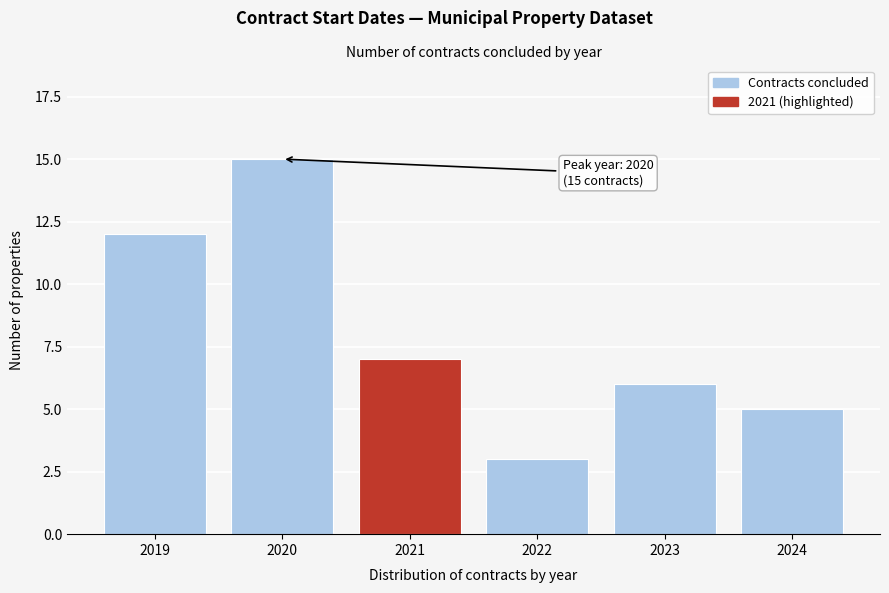

Reading left to right, what are all the values shown in this chart?

12	15	7	3	6	5